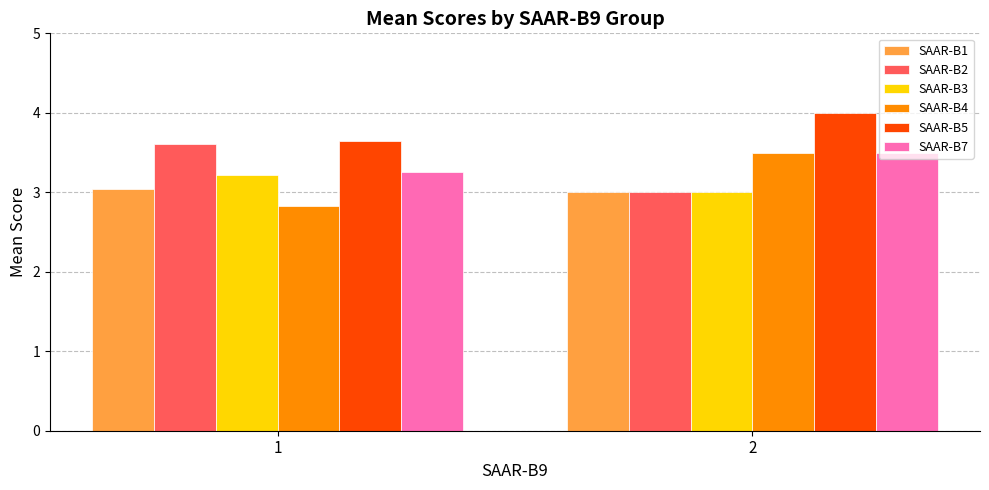

How many data points in SAAR-B3 are above 3?

1